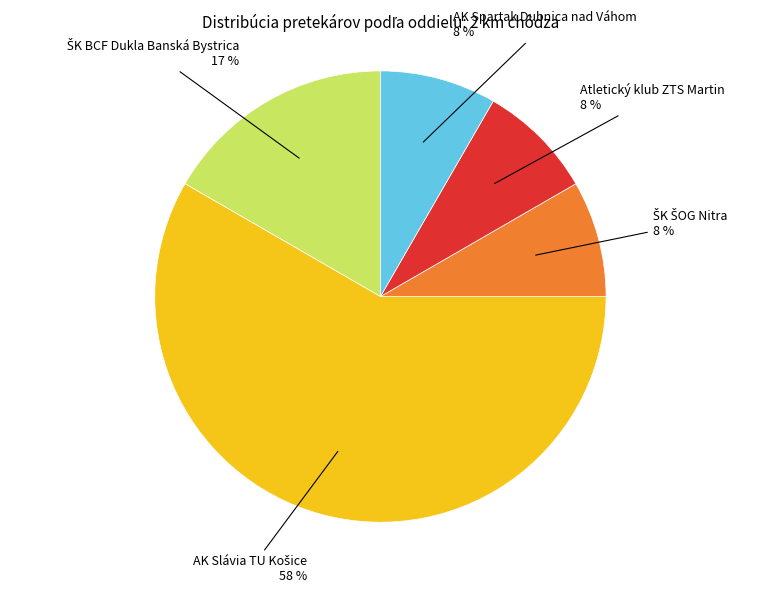

To the nearest percent, what percentage of the pie is AK Spartak Dubnica nad Váhom?

8%